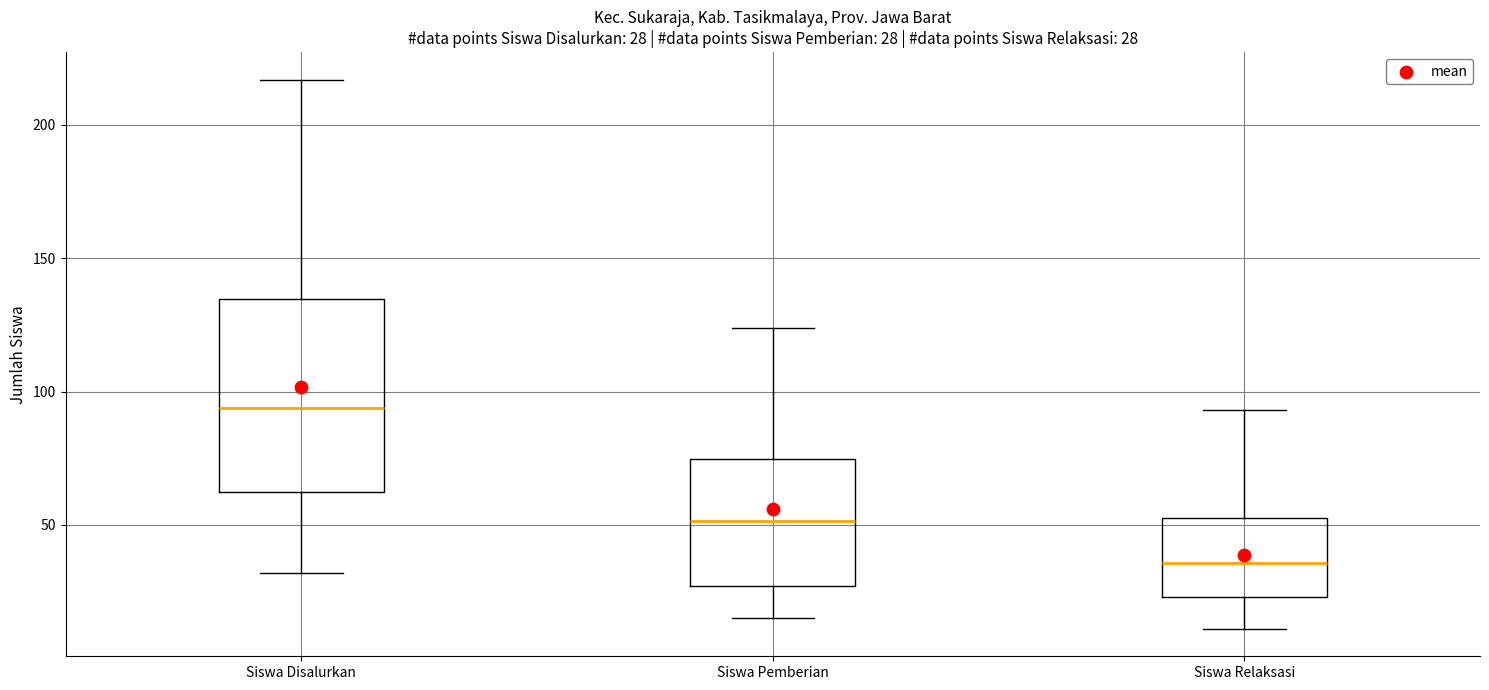

Which box's median line is the highest?

Siswa Disalurkan